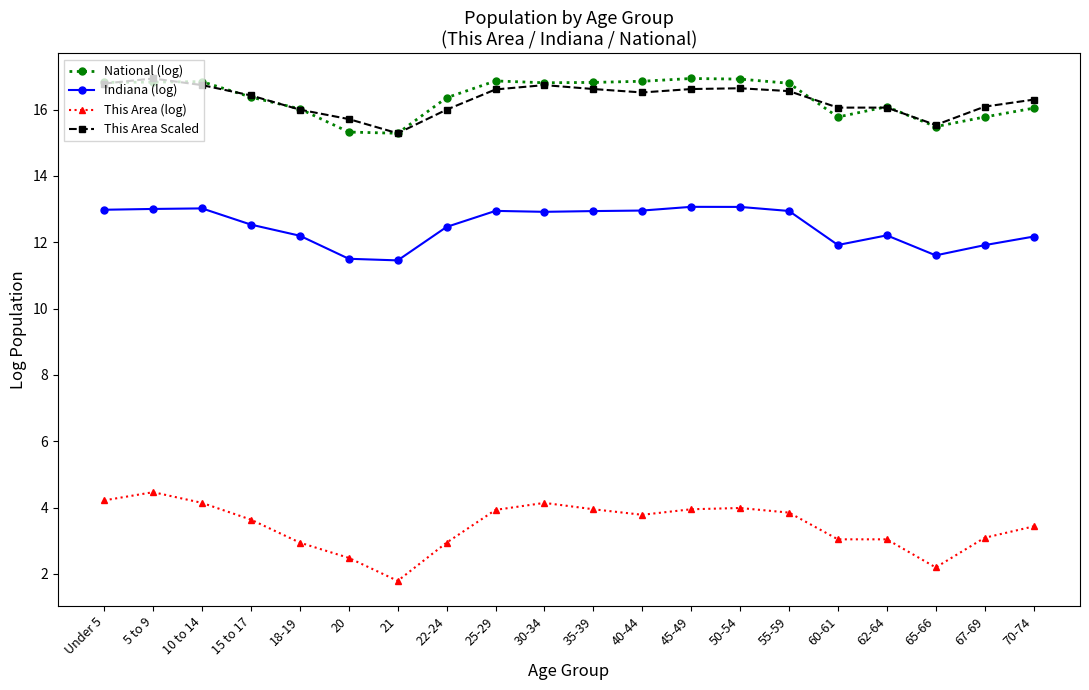

What is the value of the National (log) point at the 10th from the left?

16.8